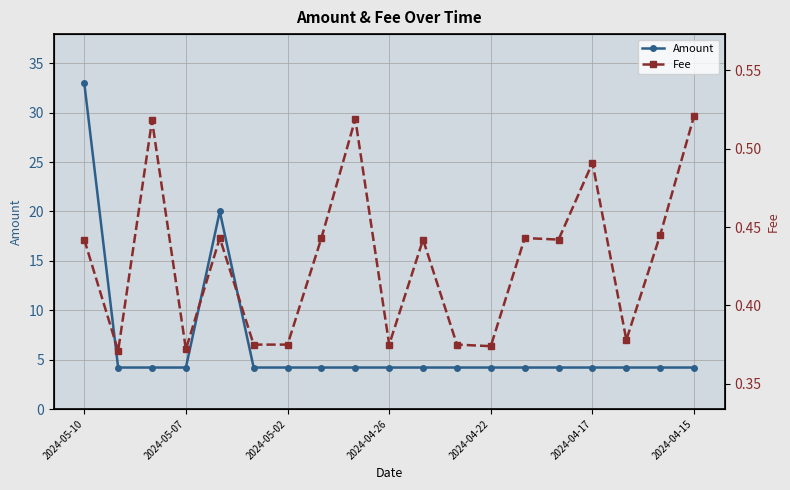

List the series in order of their peak value, lowest first.

Fee, Amount